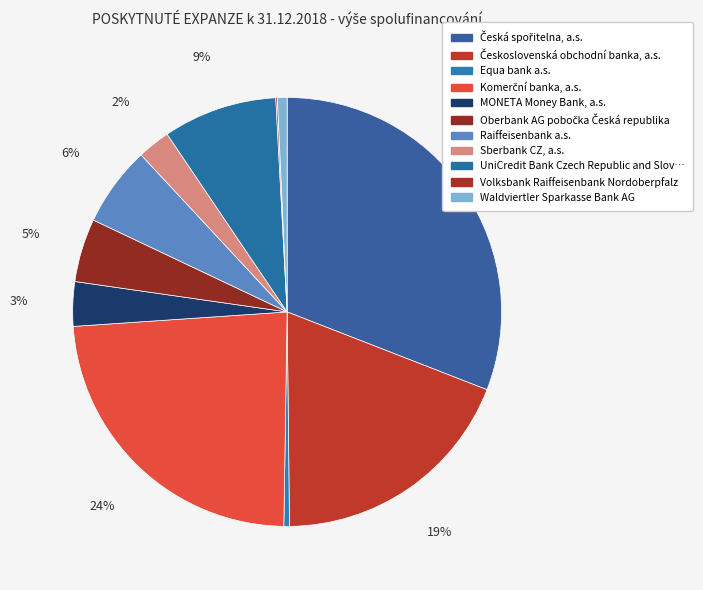

Does any single category account for the majority?

No